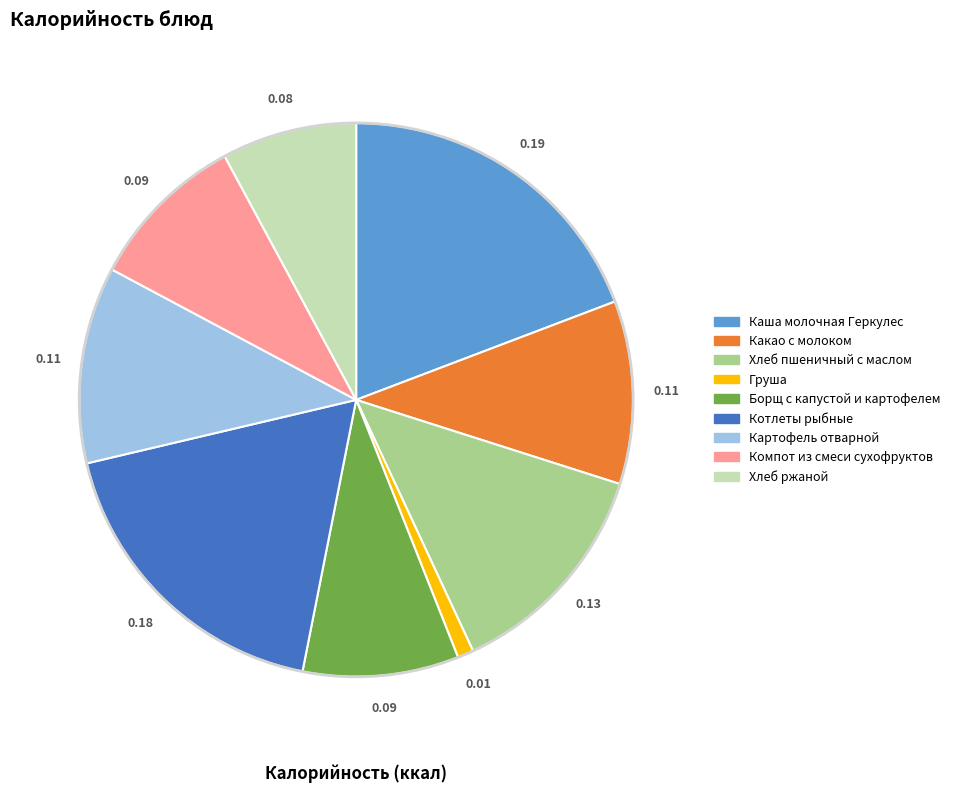

Approximately how many times larger is the value at Компот из смеси сухофруктов compared to Хлеб пшеничный с маслом?

0.7